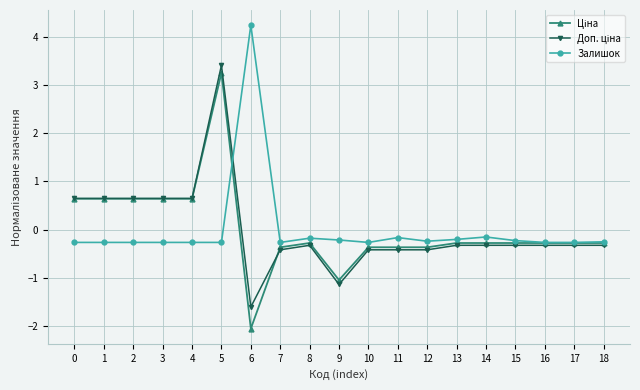

The Залишок series shows -0.3 at 3. True or false?

True